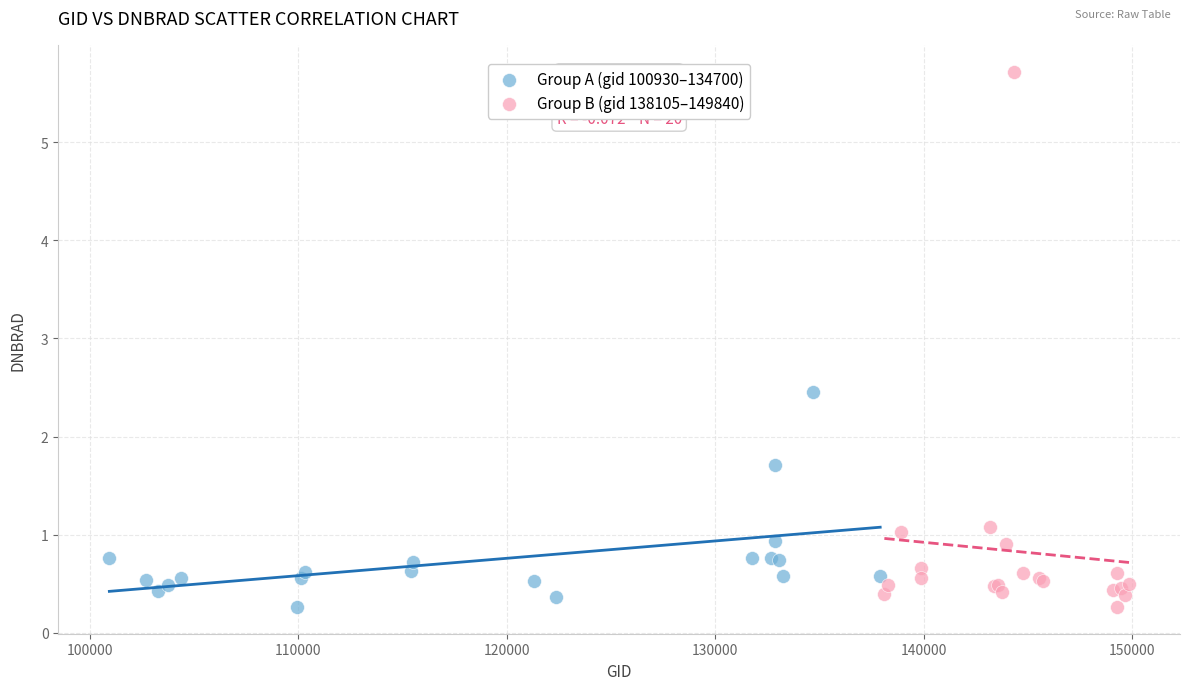

Which series has the widest spread of Y values?

Group B (gid 138105–149840)